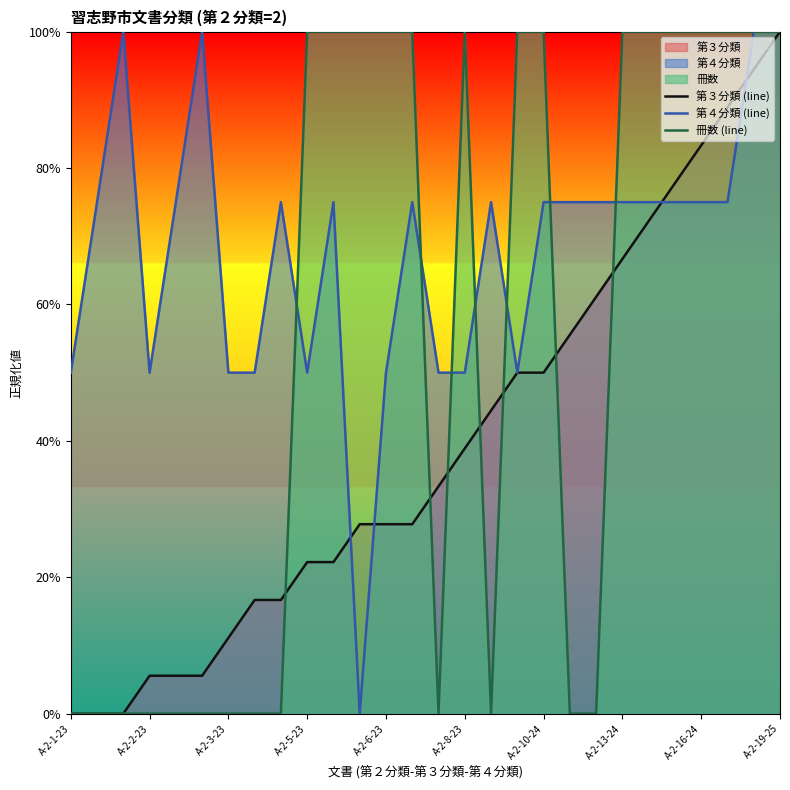

How many lines are shown in the chart?

3